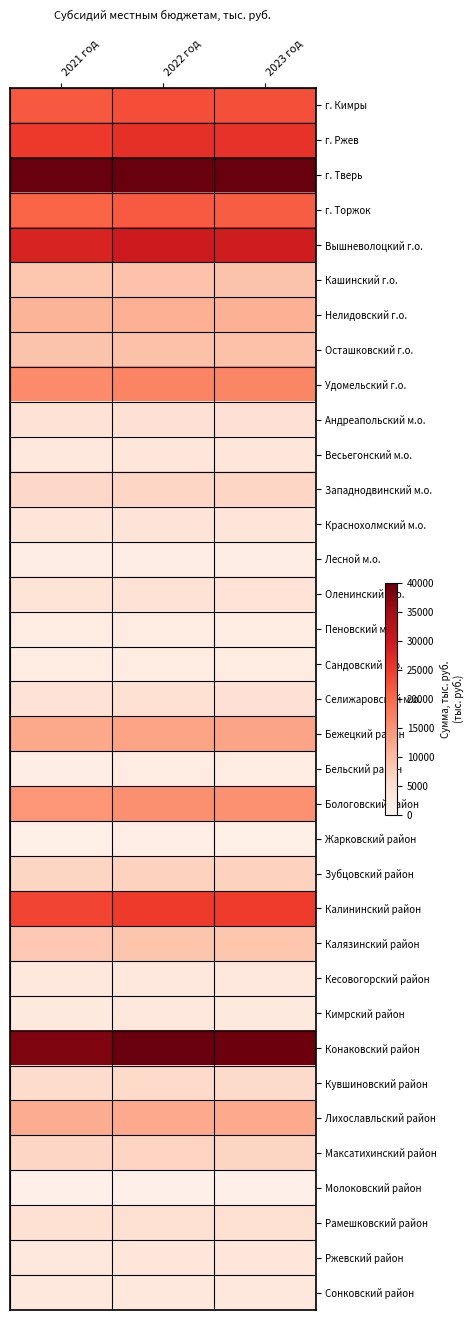

Reading right to left, extract all data points from this chart.

г. Кимры: 2023 год=22699.2	2022 год=22911.6	2021 год=21851.0
г. Ржев: 2023 год=26189.8	2022 год=26434.9	2021 год=25211.2
г. Тверь: 2023 год=222320.7	2022 год=224401.4	2021 год=214013.5
г. Торжок: 2023 год=21395.4	2022 год=21595.6	2021 год=20595.9
Вышневолоцкий г.о.: 2023 год=29290.3	2022 год=29564.4	2021 год=28195.8
Кашинский г.о.: 2023 год=8870.2	2022 год=8953.3	2021 год=8538.8
Нелидовский г.о.: 2023 год=11334.2	2022 год=11440.3	2021 год=10910.7
Осташковский г.о.: 2023 год=9106.4	2022 год=9191.6	2021 год=8766.1
Удомельский г.о.: 2023 год=16436.6	2022 год=16590.5	2021 год=15822.5
Андреапольский м.о.: 2023 год=4630.2	2022 год=4673.5	2021 год=4457.2
Весьегонский м.о.: 2023 год=3552.2	2022 год=3585.4	2021 год=3419.5
Западнодвинский м.о.: 2023 год=6313.9	2022 год=6373.0	2021 год=6078.0
Краснохолмский м.о.: 2023 год=3870.5	2022 год=3906.7	2021 год=3725.8
Лесной м.о.: 2023 год=2012.2	2022 год=2031.0	2021 год=1937.0
Оленинский м.о.: 2023 год=4342.7	2022 год=4383.4	2021 год=4180.5
Пеновский м.о.: 2023 год=2176.5	2022 год=2196.9	2021 год=2095.2
Сандовский м.о.: 2023 год=2217.6	2022 год=2238.3	2021 год=2134.7
Селижаровский м.о.: 2023 год=4650.7	2022 год=4694.2	2021 год=4476.9
Бежецкий район: 2023 год=12802.3	2022 год=12922.1	2021 год=12323.9
Бельский район: 2023 год=2053.3	2022 год=2072.5	2021 год=1976.6
Бологовский район: 2023 год=15081.5	2022 год=15222.6	2021 год=14517.9
Жарковский район: 2023 год=1550.2	2022 год=1564.7	2021 год=1492.3
Зубцовский район: 2023 год=6734.8	2022 год=6797.8	2021 год=6483.1
Калининский район: 2023 год=24886.0	2022 год=25118.9	2021 год=23956.1
Калязинский район: 2023 год=8552.0	2022 год=8632.0	2021 год=8232.4
Кесовогорский район: 2023 год=3151.8	2022 год=3181.3	2021 год=3034.0
Кимрский район: 2023 год=2967.0	2022 год=2994.8	2021 год=2856.2
Конаковский район: 2023 год=39484.9	2022 год=39854.4	2021 год=38009.5
Кувшиновский район: 2023 год=5759.5	2022 год=5813.4	2021 год=5544.3
Лихославльский район: 2023 год=12063.1	2022 год=12176.0	2021 год=11612.4
Максатихинский район: 2023 год=6529.5	2022 год=6590.6	2021 год=6285.5
Молоковский район: 2023 год=1232.0	2022 год=1243.5	2021 год=1185.9
Рамешковский район: 2023 год=4886.8	2022 год=4932.5	2021 год=4704.2
Ржевский район: 2023 год=3439.3	2022 год=3471.5	2021 год=3310.8
Сонковский район: 2023 год=3121.0	2022 год=3150.2	2021 год=3004.4